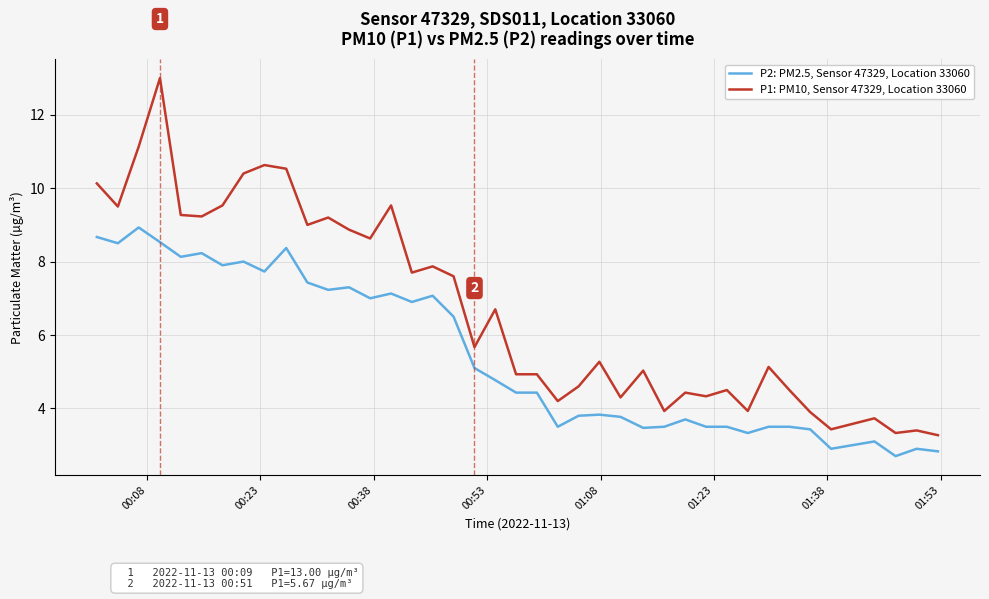

How many categories are shown in the chart?

40